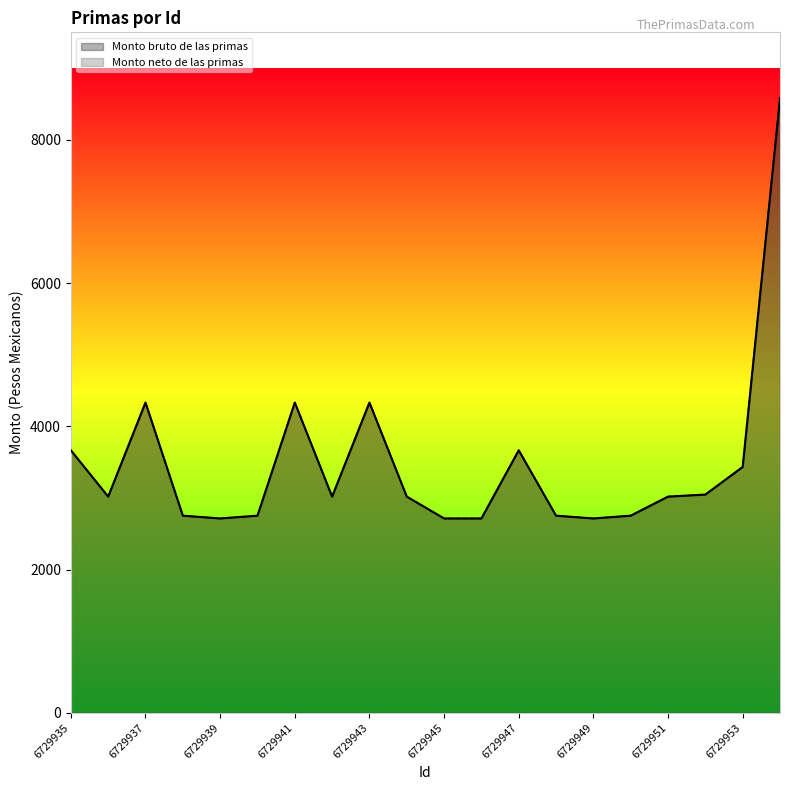

In Monto neto de las primas, how many points are higher than both neighbors (excluding endpoints)?

4